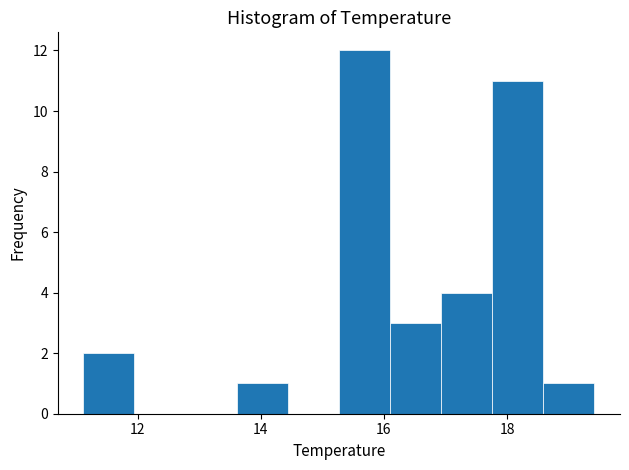

Which range on the x-axis has the tallest bar?

15.2 to 16.0